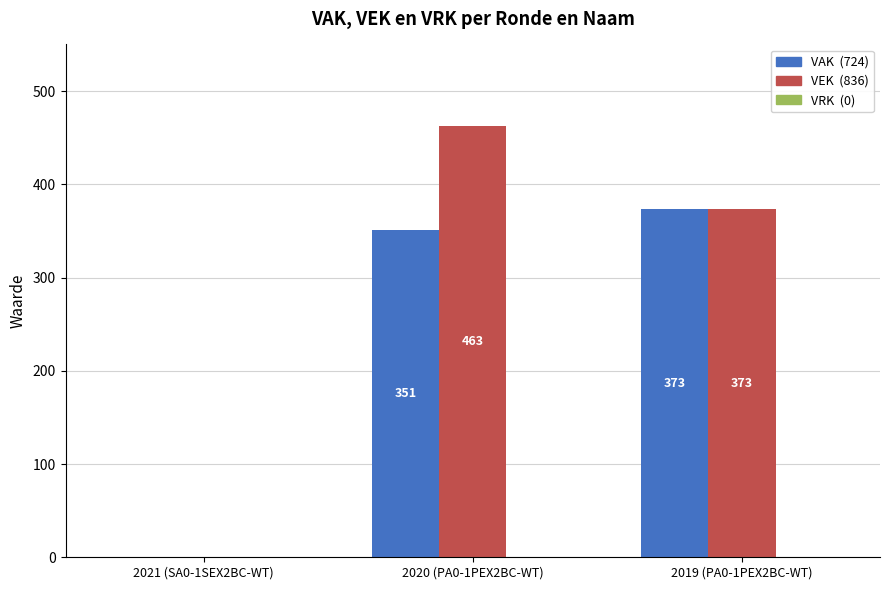

What is the greatest value displayed?

463